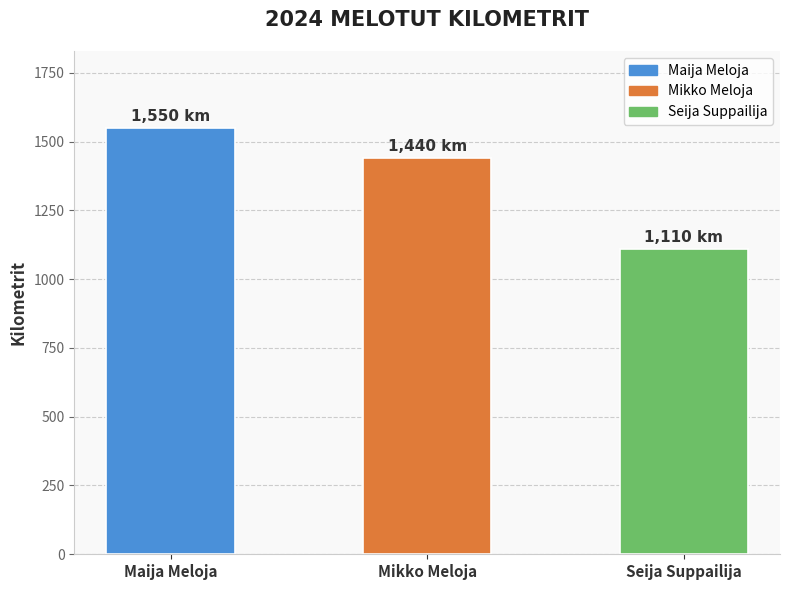

What is the value of the 1st bar from the left?

1550